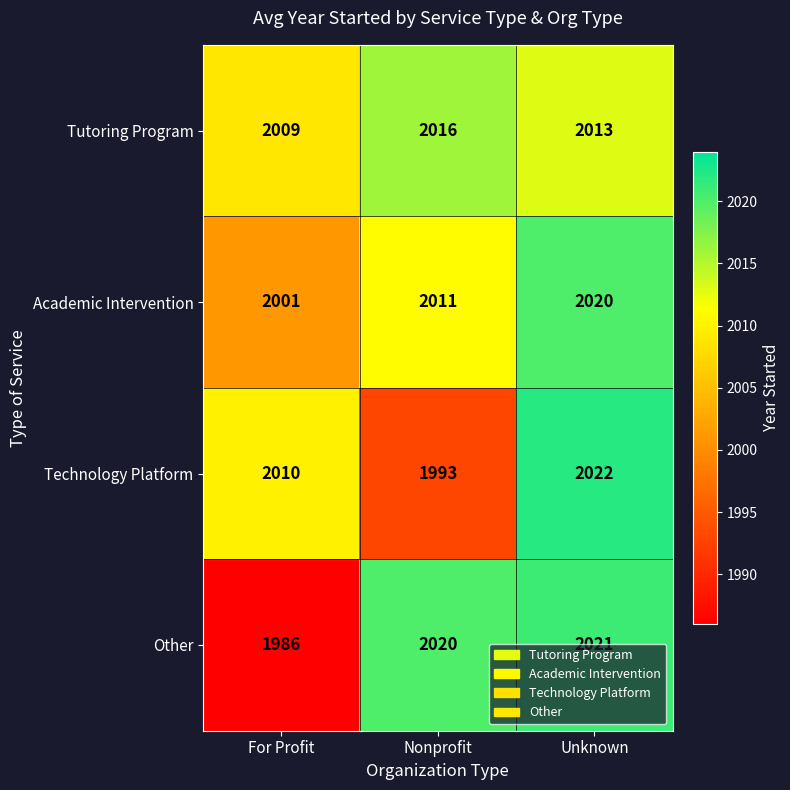

Rank the series by their maximum value, from lowest to highest.

Tutoring Program, Academic Intervention, Other, Technology Platform